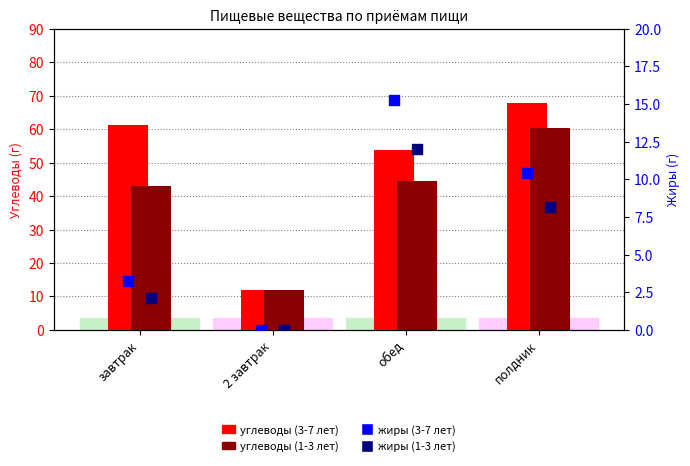

Which series has the largest Y range (max minus min)?

углеводы (3-7 лет)